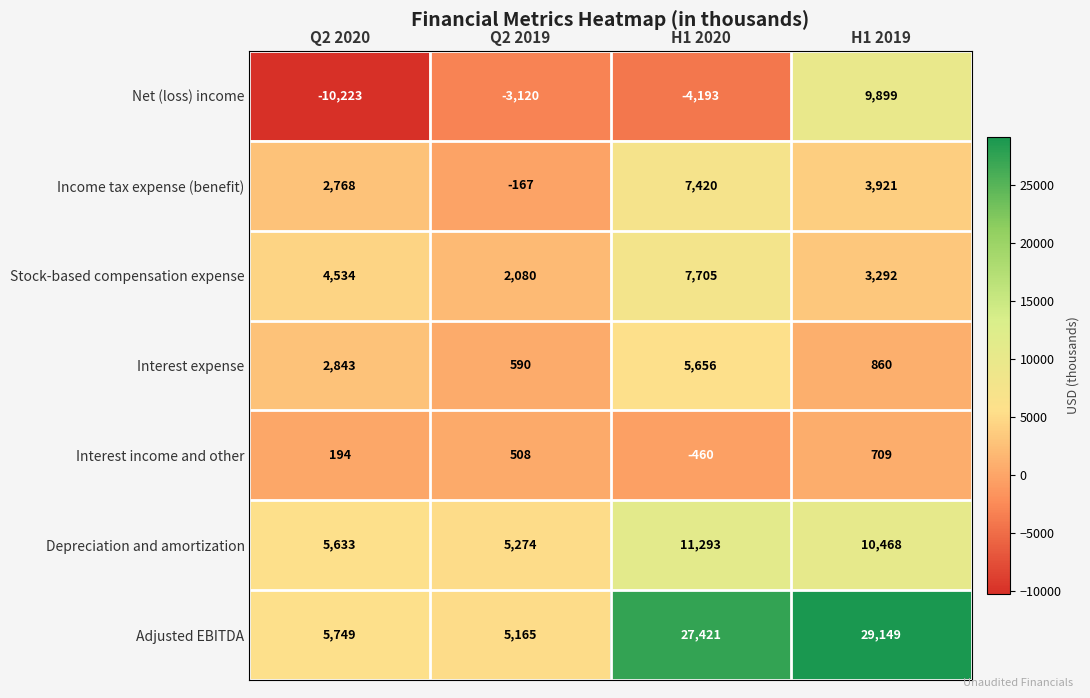

What is the greatest value displayed?

29149